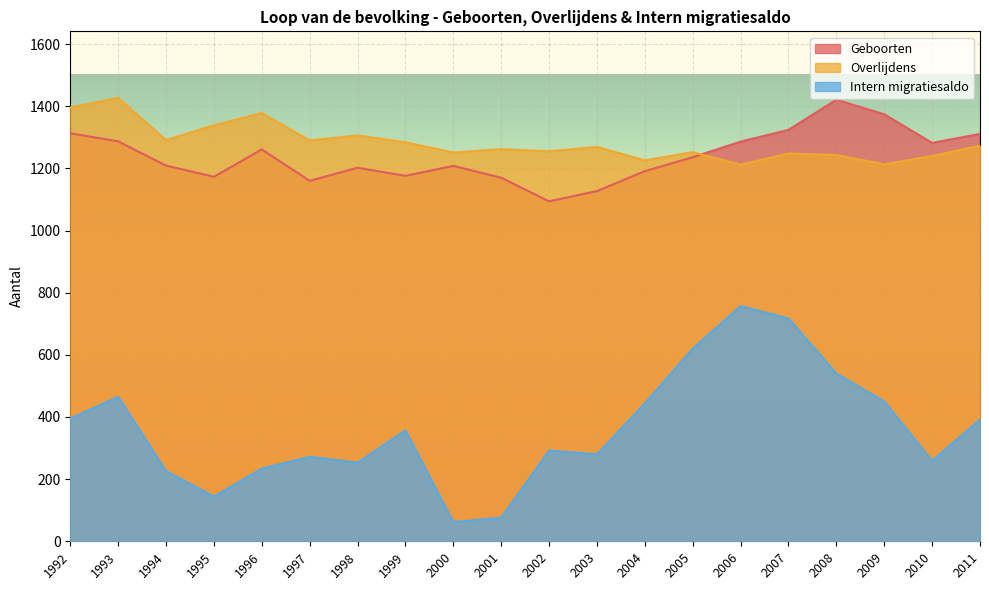

At which category does the chart reach its peak across all series?

1993